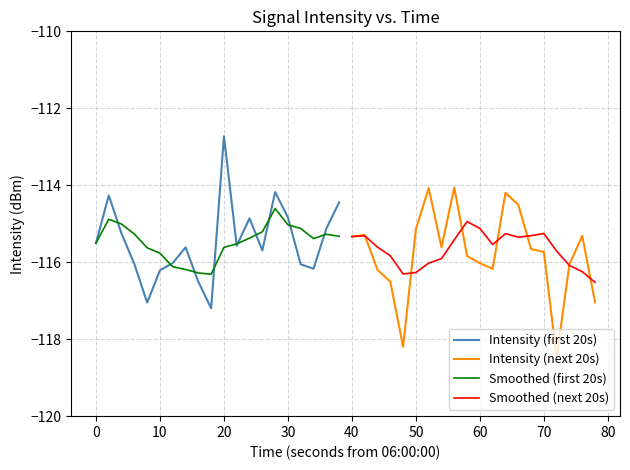

What is the sum of all Smoothed (first 20s) values?

-2309.4